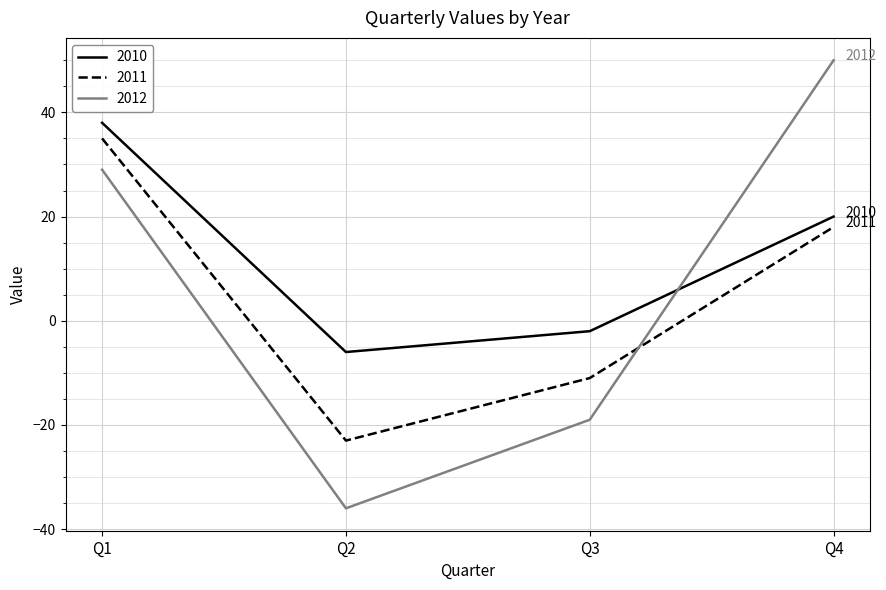

What value does the 2011 series have at Q2, to the nearest 5?

-25